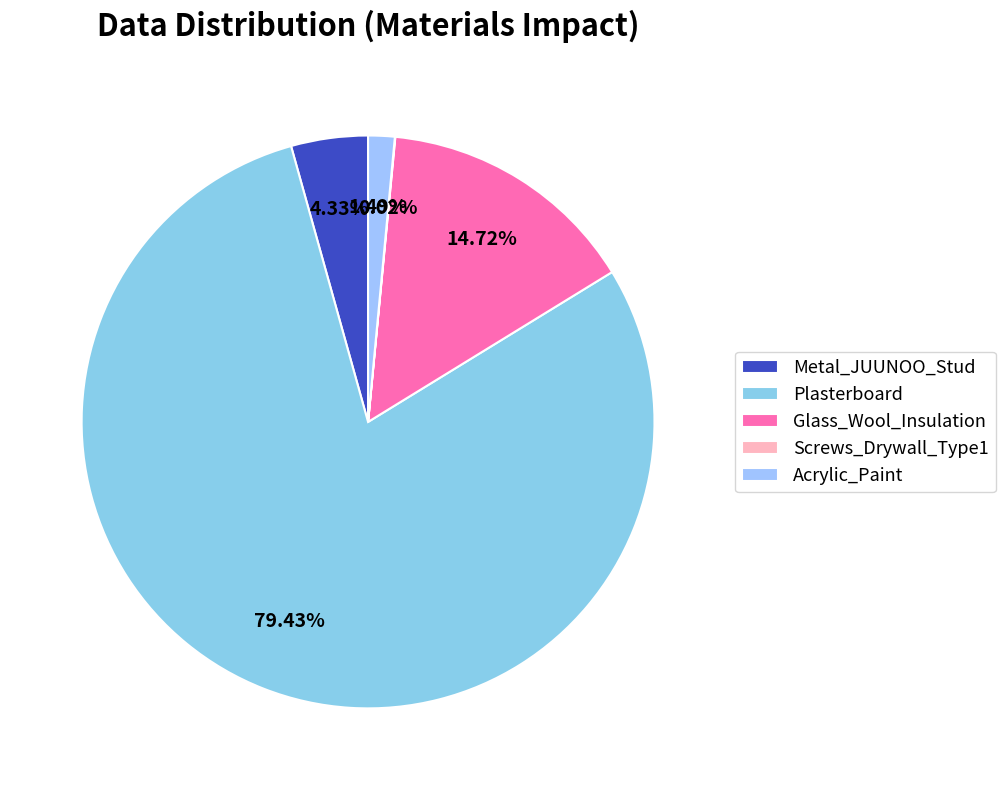

Rank the categories by value from highest to lowest.

Plasterboard, Glass_Wool_Insulation, Metal_JUUNOO_Stud, Acrylic_Paint, Screws_Drywall_Type1